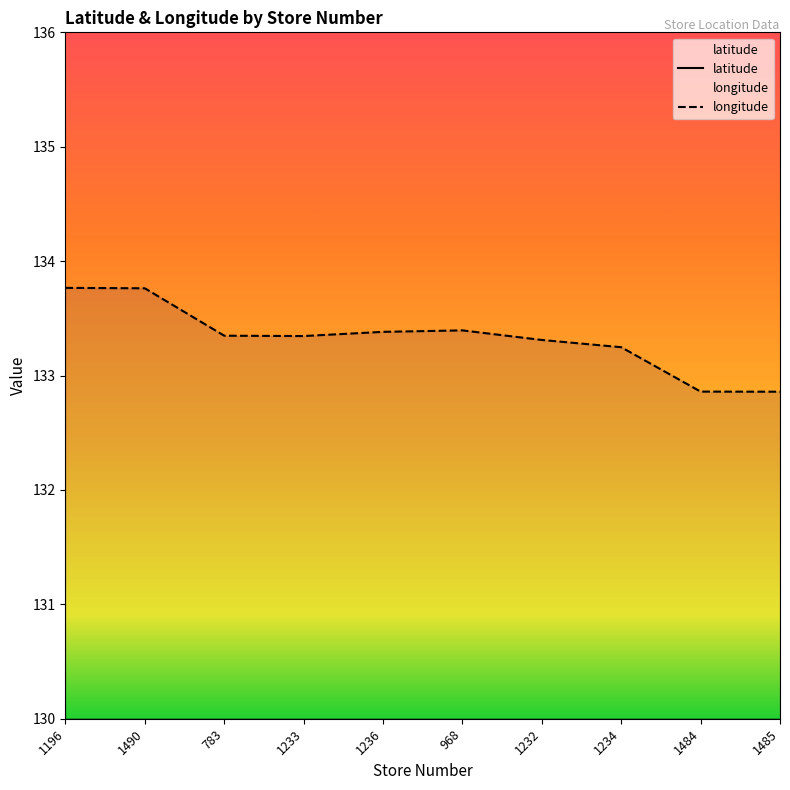

What is the label of the 10th point from the left?

1485